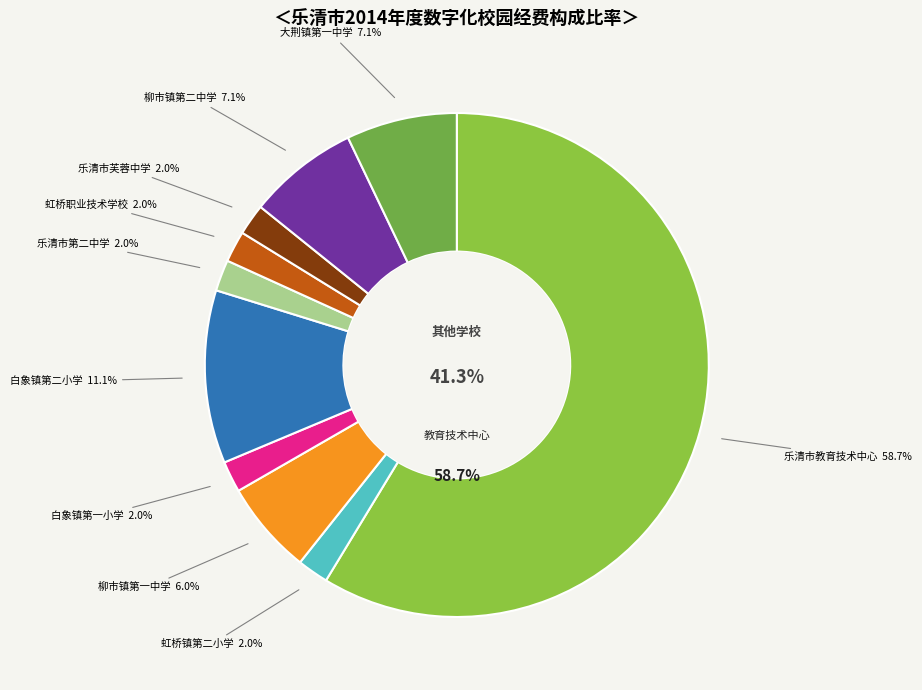

How many slices are in this pie chart?

10